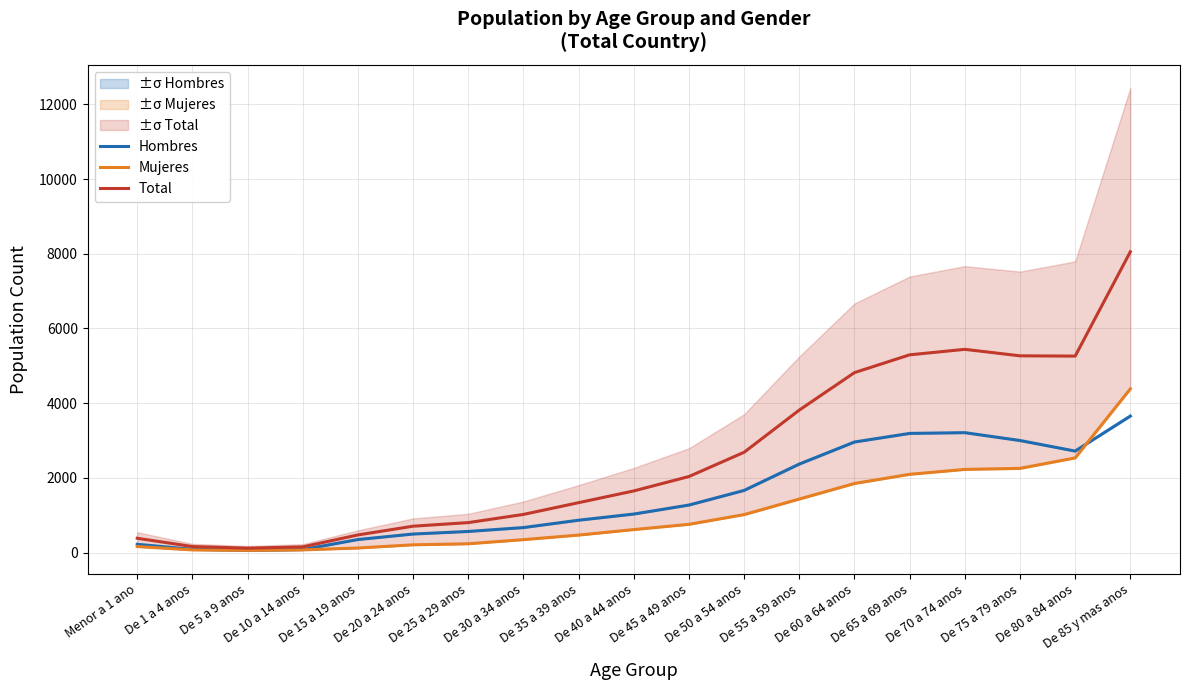

Reading right to left, extract all data points from this chart.

Hombres: 3656	2718	3001	3211	3191	2961	2371	1665	1273	1032	867	670	566	497	350	80	60	88	222
Mujeres: 4385	2535	2255	2227	2096	1850	1434	1017	757	616	469	347	236	208	123	73	59	72	162
Total: 8055	5261	5268	5442	5295	4819	3816	2687	2037	1651	1337	1022	803	707	473	153	119	162	384